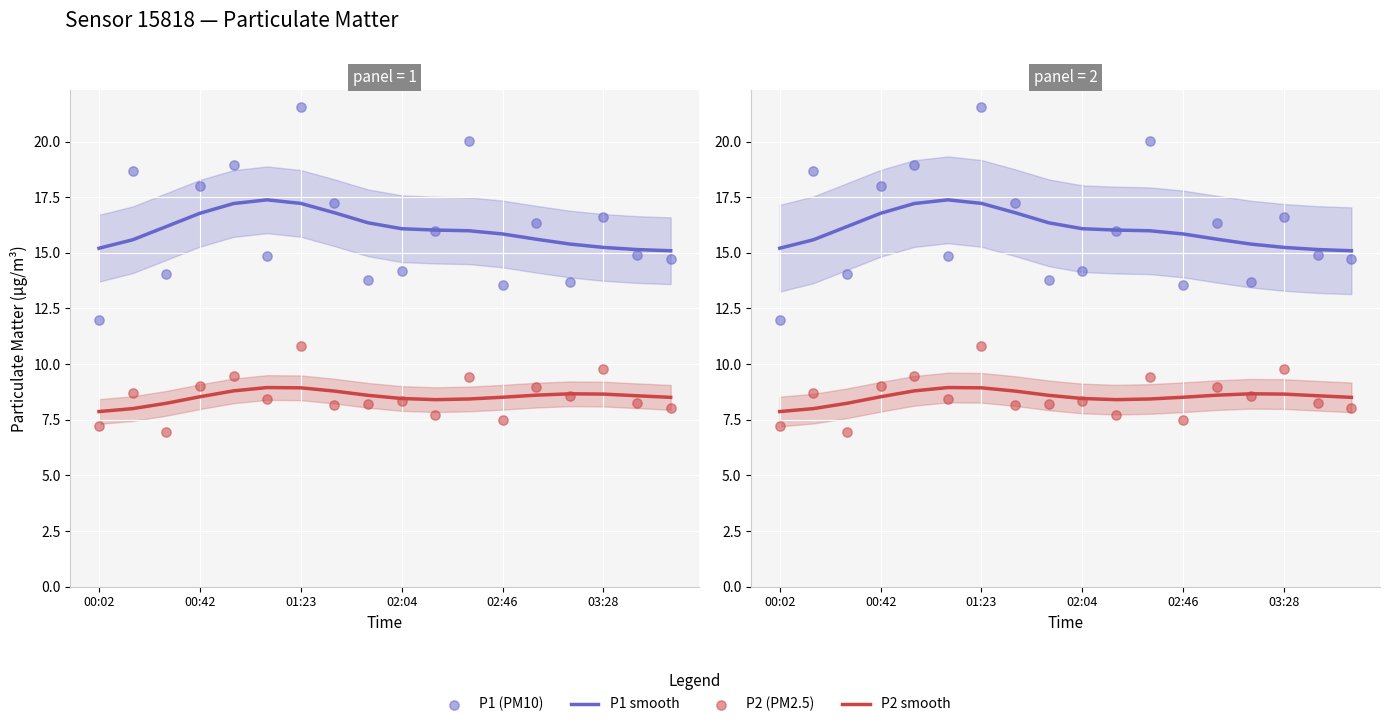

What are all the series names shown in the legend?

P1 smooth, P2 smooth, P1 (PM10), P2 (PM2.5)